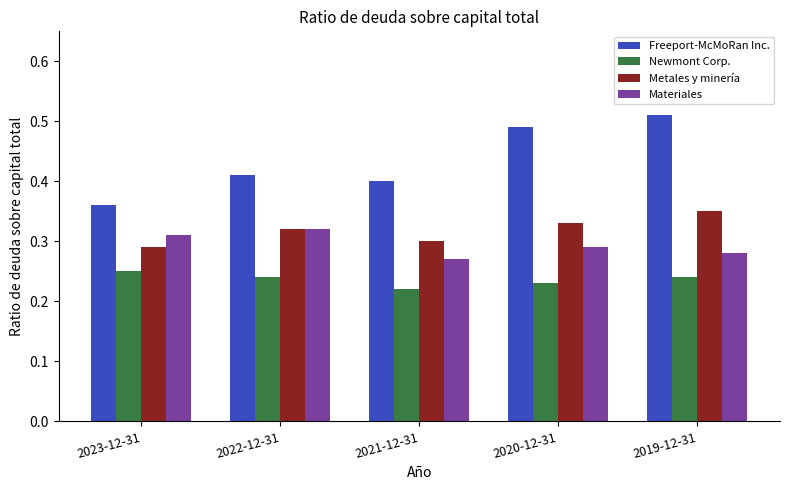

Which category has the highest value in the Freeport-McMoRan Inc. series?

2019-12-31